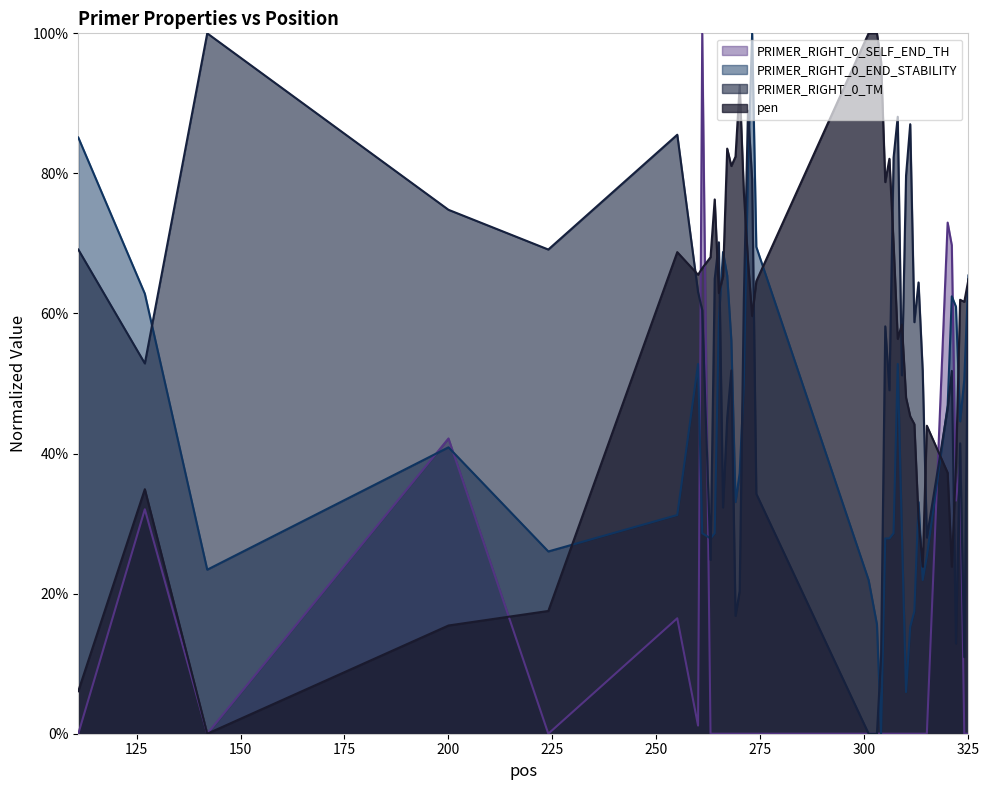

What is the value of the PRIMER_RIGHT_0_END_STABILITY point at the 15th from the left?

0.3